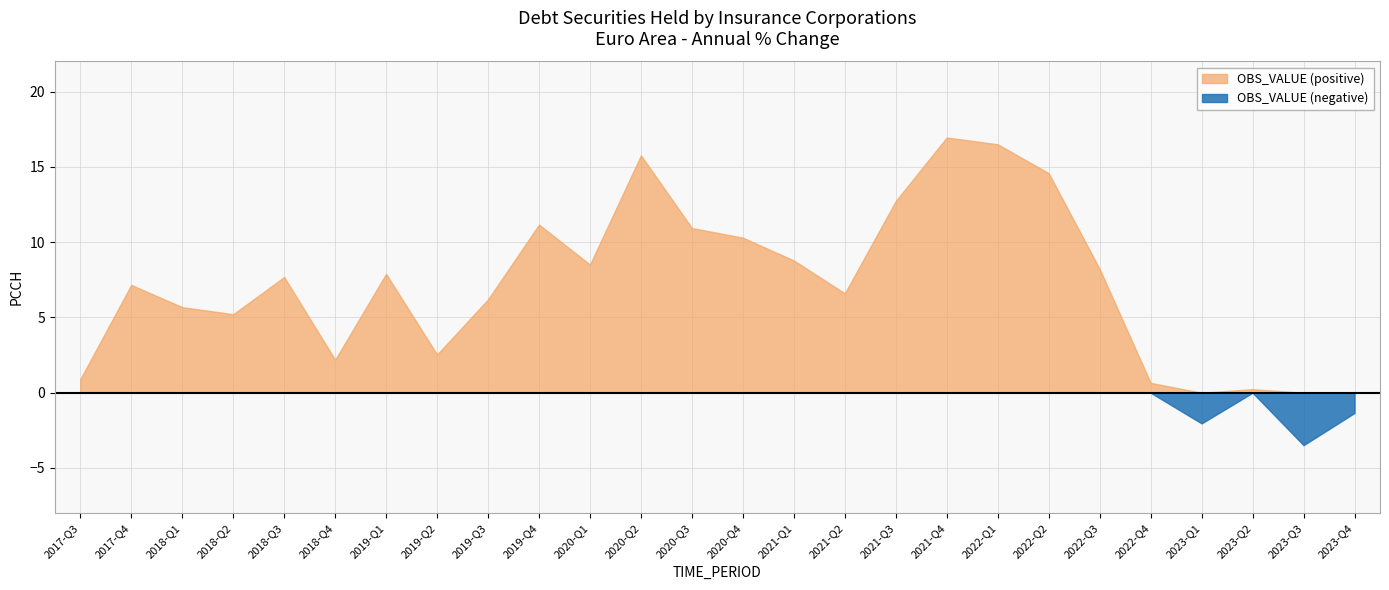

What is the sum of all OBS_VALUE (negative) values?

-6.9